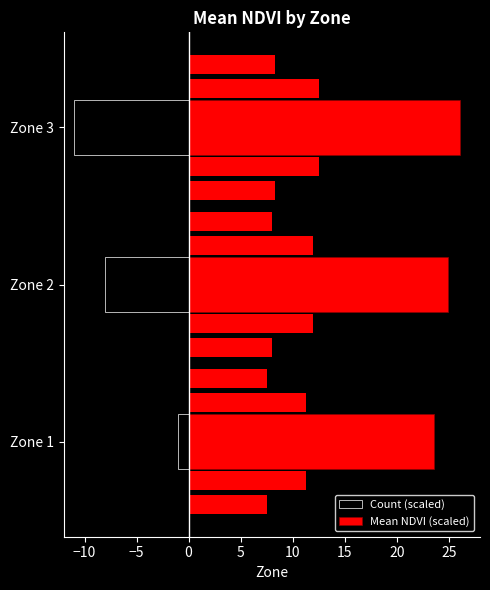

Reading left to right, list all the values displayed in this chart.

Count (scaled): -1.0	-8.0	-11.0
Mean NDVI (scaled): 23.5	24.9	26.1